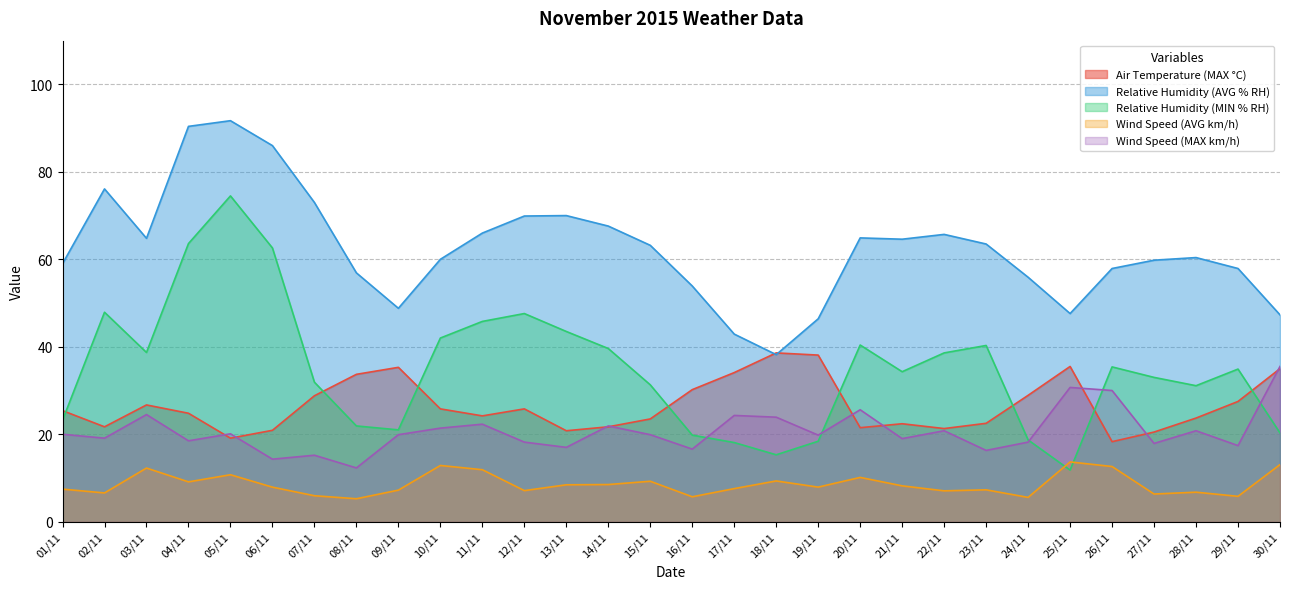

What position from the right is 11/11?

20